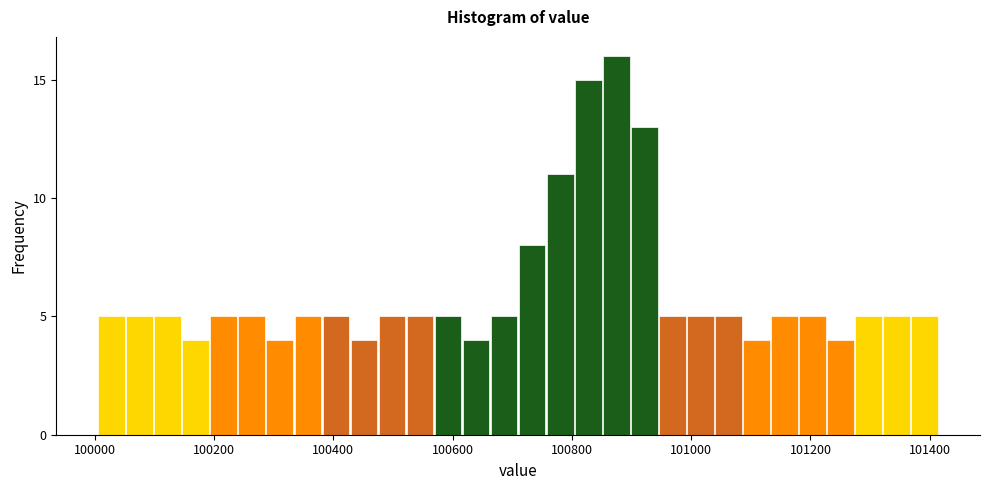

Read against the x-axis, roughly where is the centre of the tallest bar?

100880